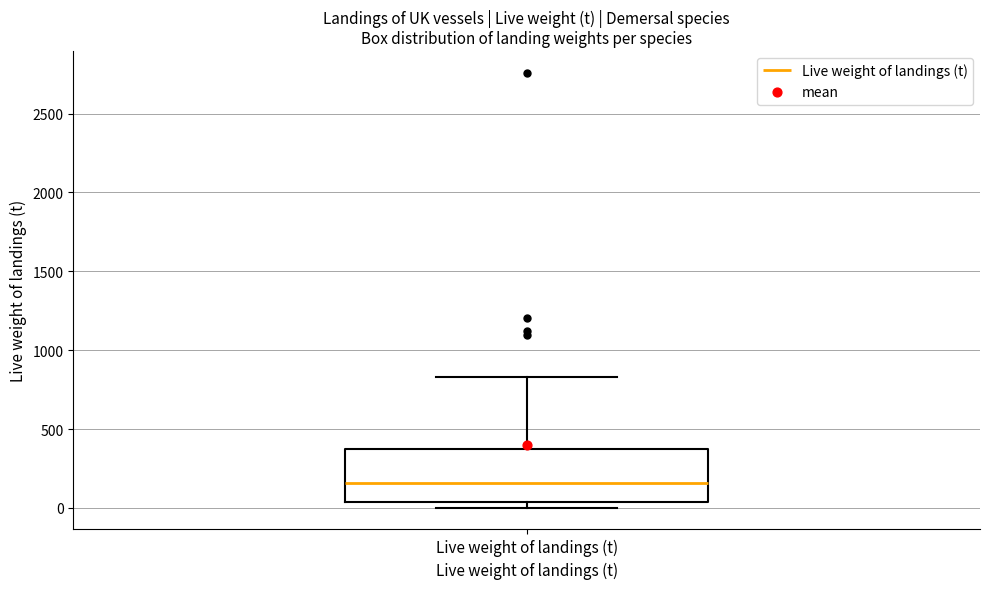

Read this box plot against the y-axis: the position of the median line, the range covered by the box, and the ends of both whiskers. The values are not printed on the chart, so give them approximately, as read against the axis.

median 150, box 50 to 350, whiskers 0 to 850